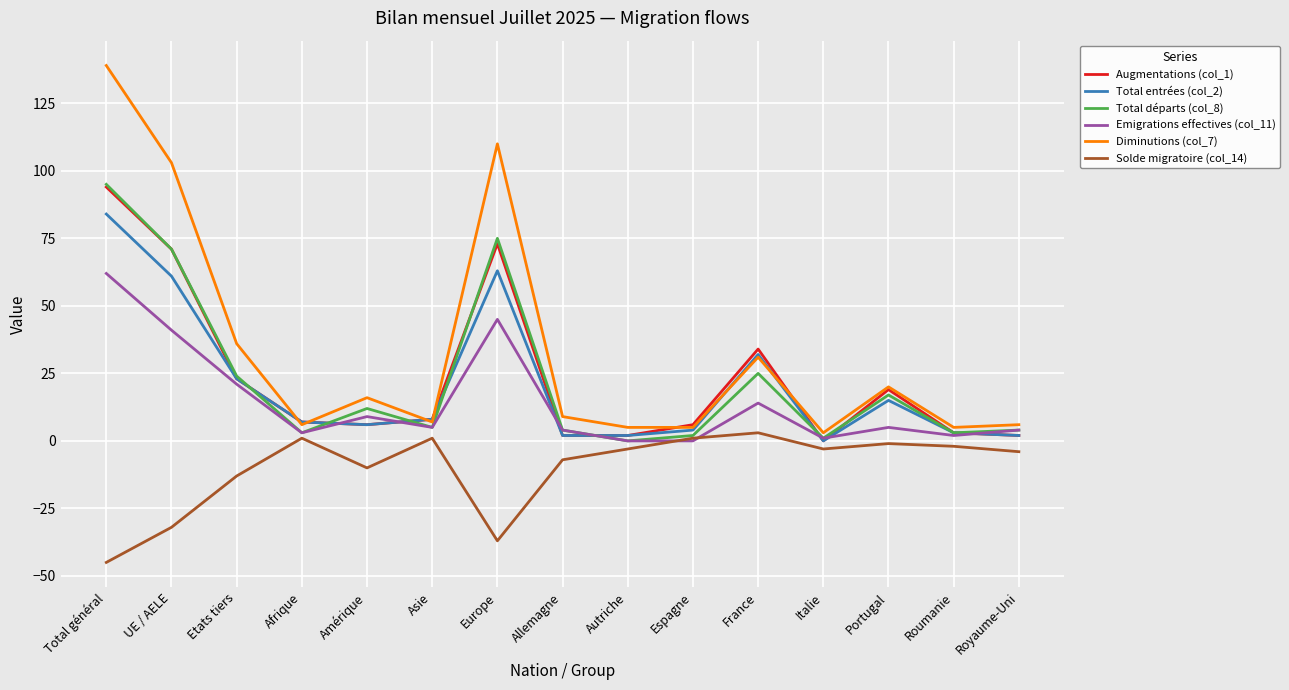

Which series has the largest total across all categories?

Diminutions (col_7)